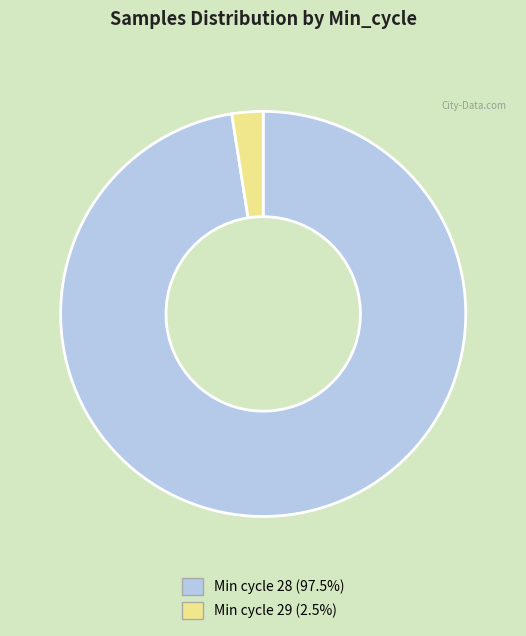

Is there any slice that represents more than half of the pie?

Yes